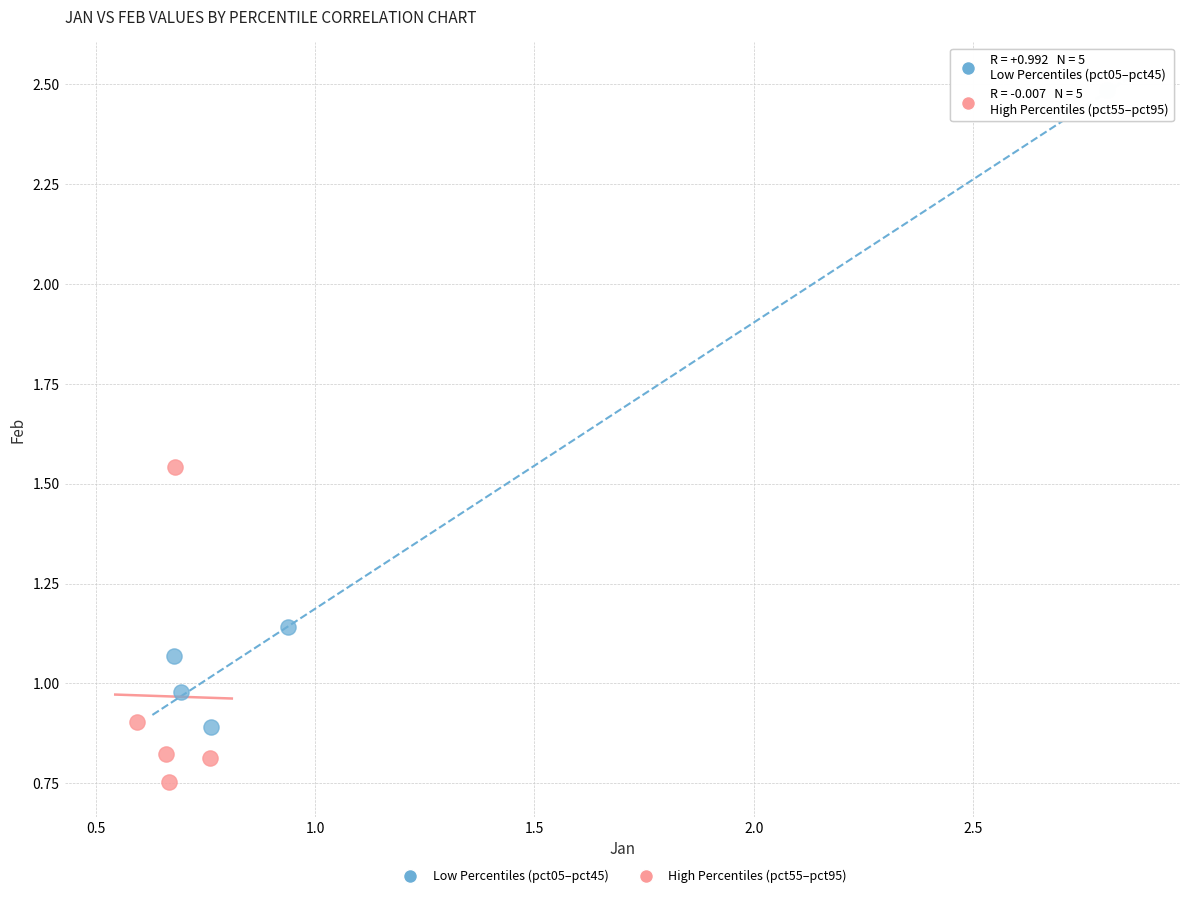

Which series reaches the maximum Y coordinate?

Low Percentiles (pct05–pct45)